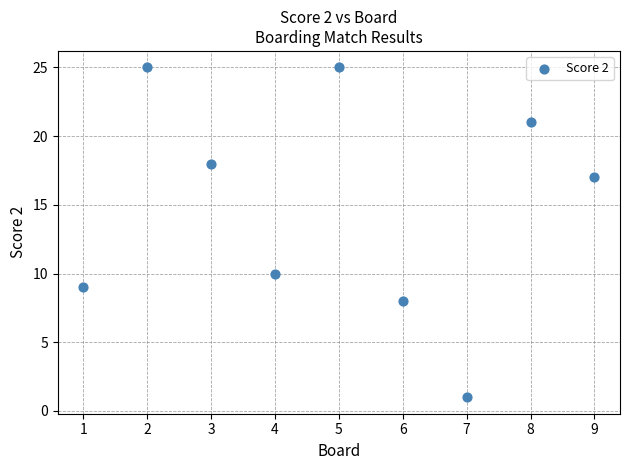

What is the average X value?

5